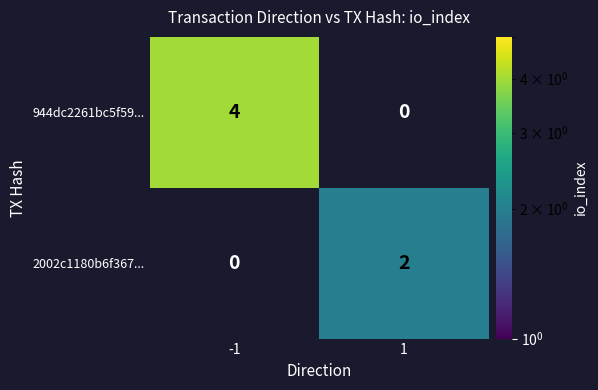

What is the sum of the 944dc2261bc5f59... values at 1 and -1?

4